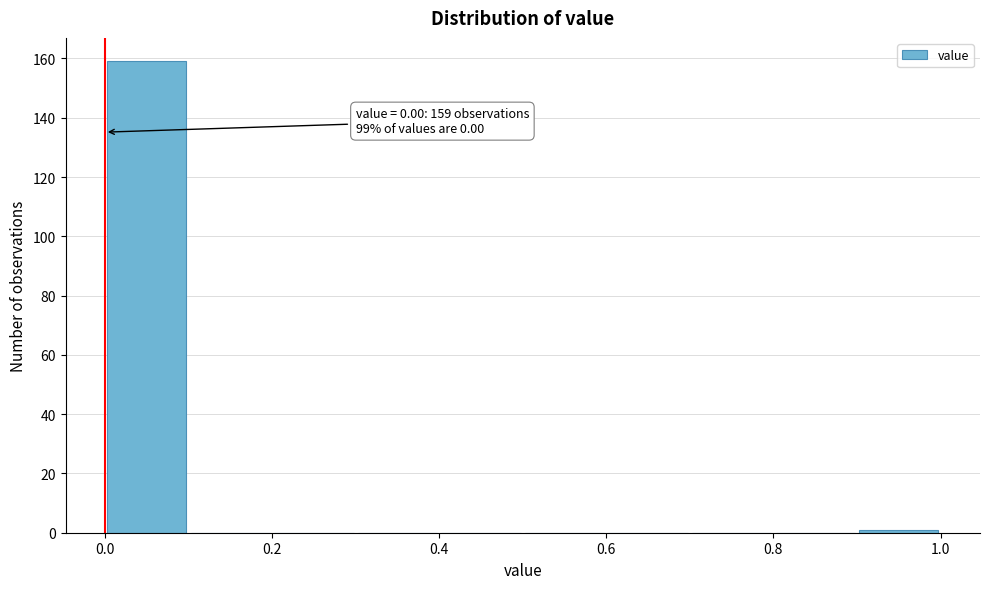

Which range on the x-axis has the tallest bar?

0.0 to 0.1